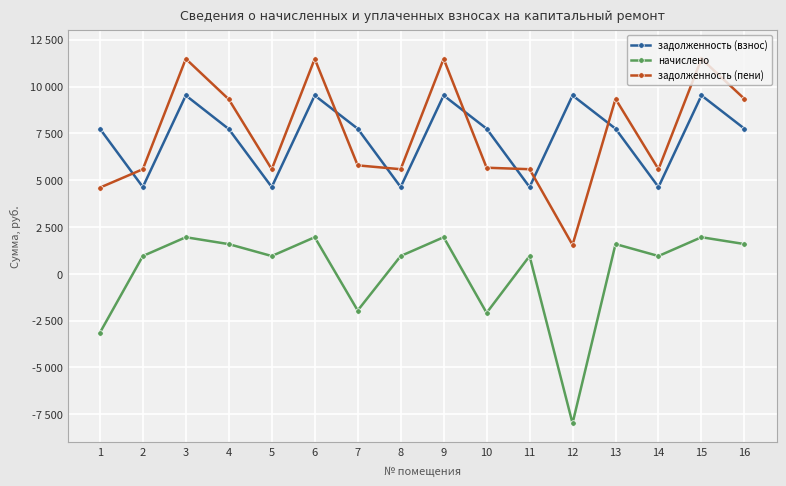

What are all the series names shown in the legend?

задолженность (взнос), начислено, задолженность (пени)